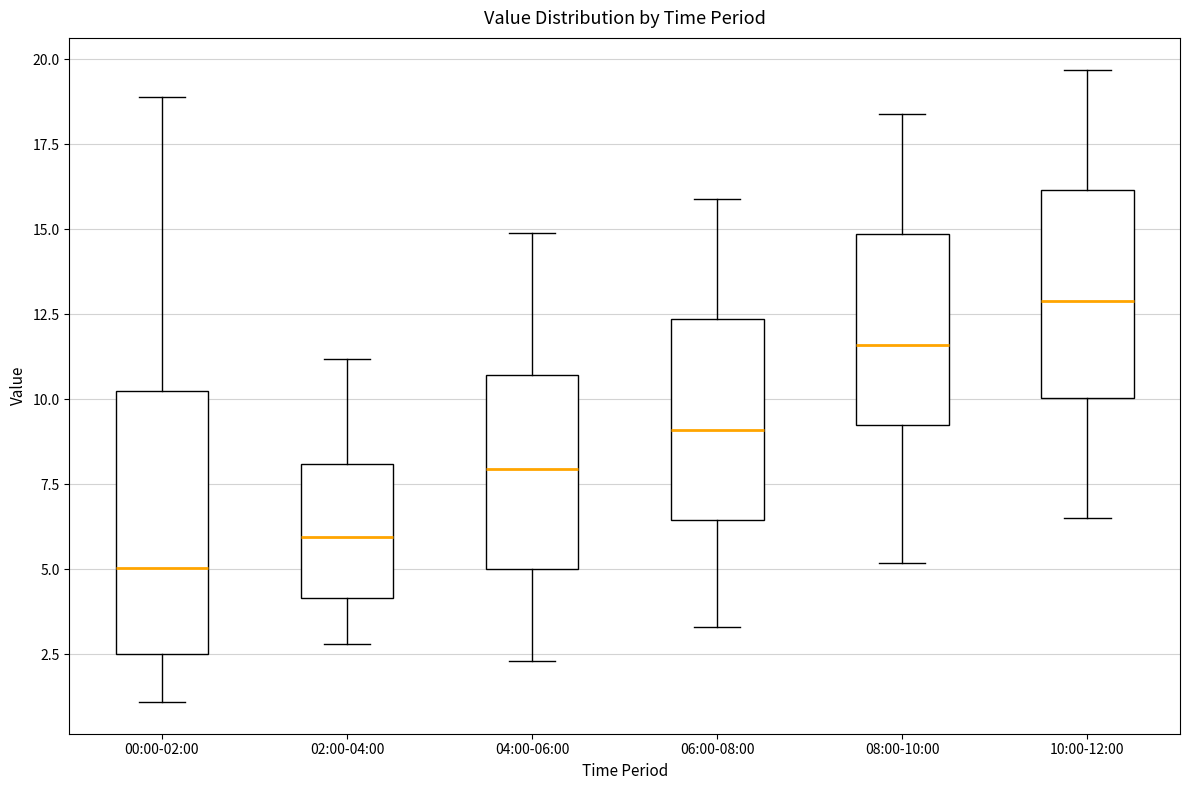

Reading left to right, transcribe this box plot: for each box, give where its median line is, the range the box spans, and where its two whiskers end, as read against the y-axis. The values are not printed on the chart, so give them approximately, as read against the axis.

00:00-02:00: median 5.0, box 2.5 to 10.5, whiskers 1.0 to 19.0
02:00-04:00: median 6.0, box 4.0 to 8.0, whiskers 3.0 to 11.0
04:00-06:00: median 8.0, box 5.0 to 10.5, whiskers 2.5 to 15.0
06:00-08:00: median 9.0, box 6.5 to 12.5, whiskers 3.5 to 16.0
08:00-10:00: median 11.5, box 9.5 to 15.0, whiskers 5.0 to 18.5
10:00-12:00: median 13.0, box 10.0 to 16.0, whiskers 6.5 to 19.5